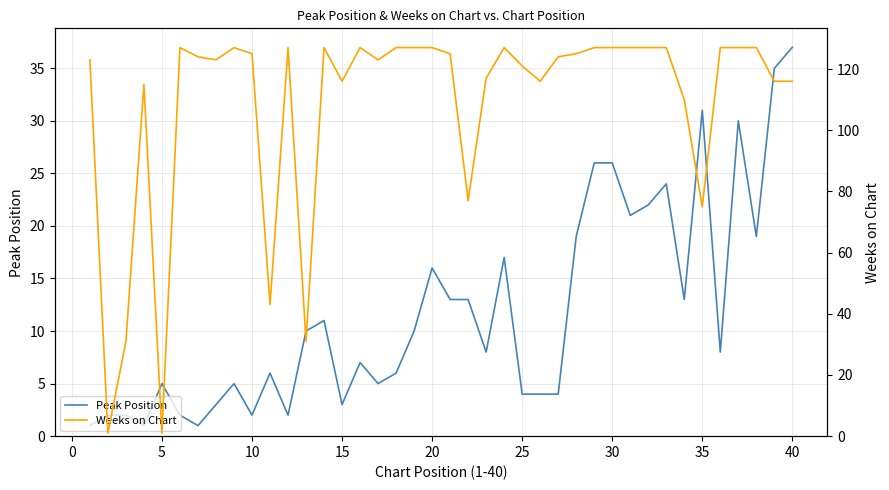

What is the minimum value shown in the chart?

1